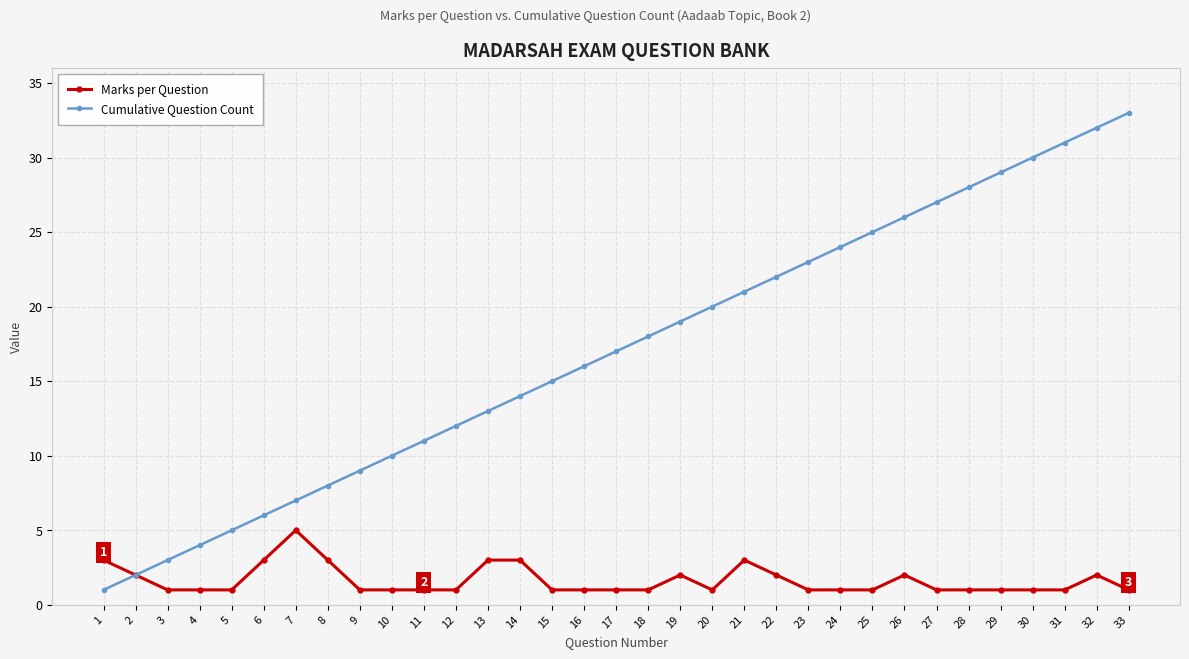

What is the difference between the second highest and second lowest values in the Cumulative Question Count series?

30